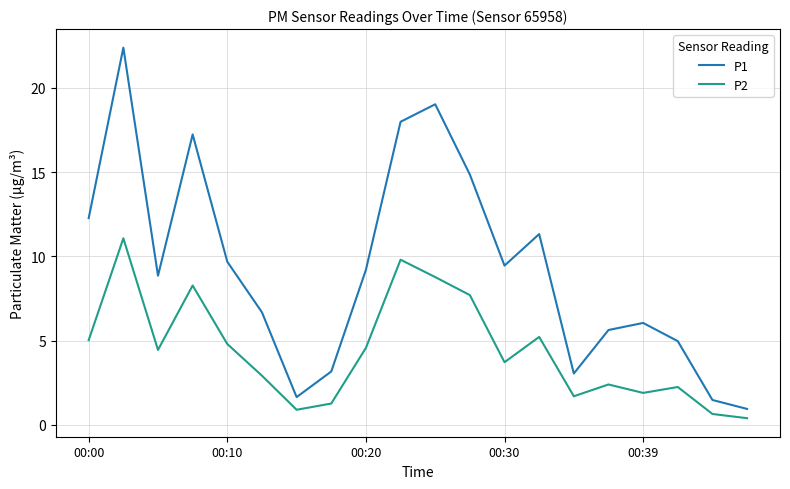

Which series has the widest spread of values?

P1